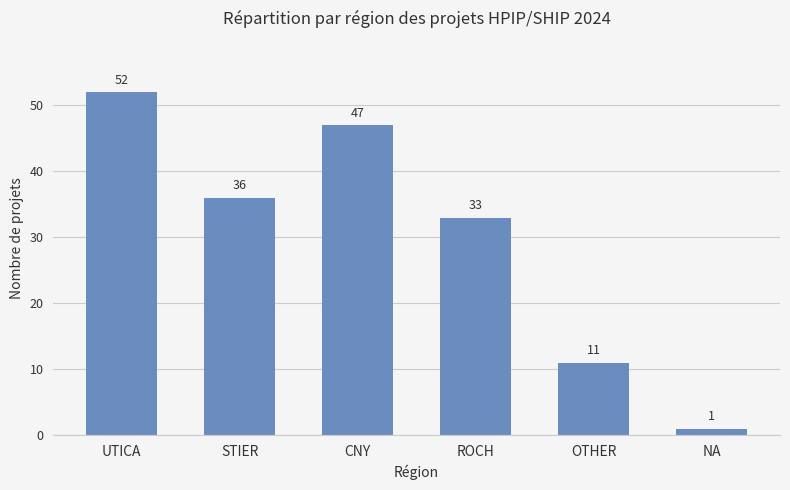

What is the label of the 4th bar from the left?

ROCH